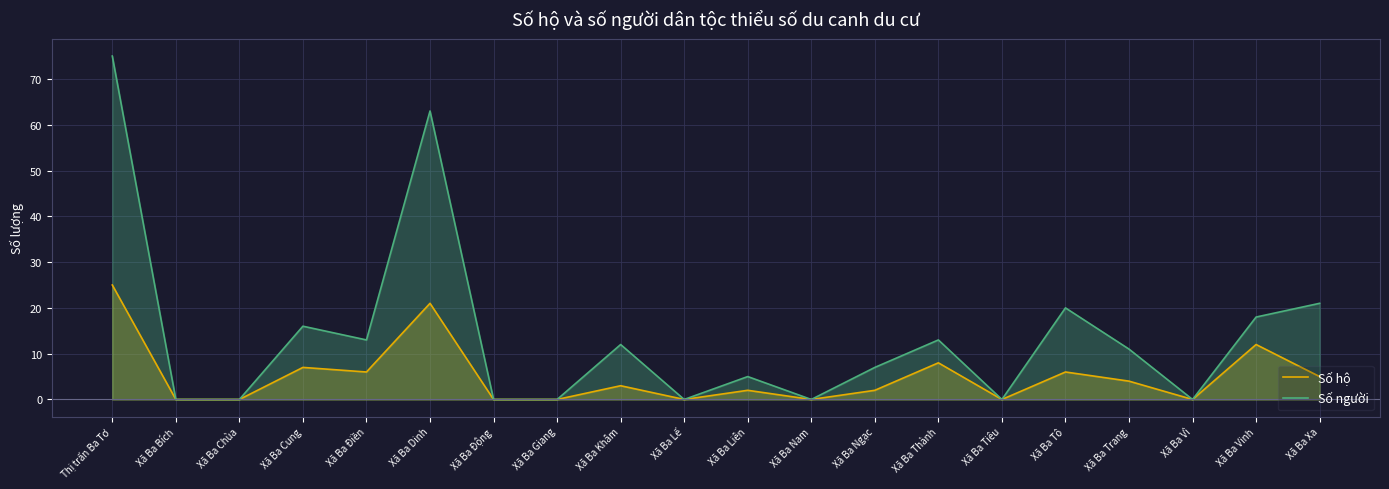

What is the average value of the Số hộ series?

5